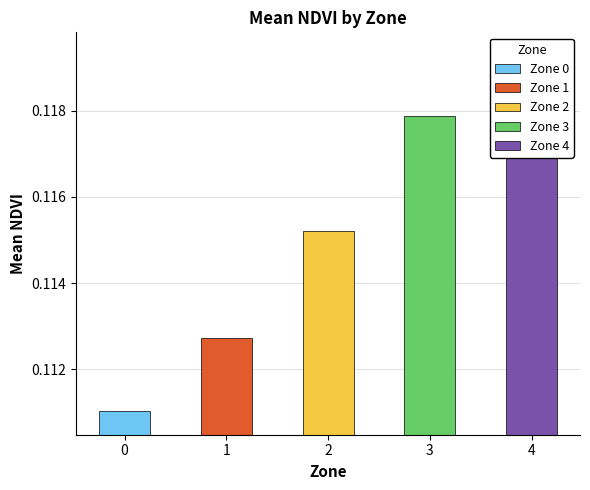

Reading left to right, extract all data points from this chart.

0=0.1	1=0.1	2=0.1	3=0.1	4=0.1